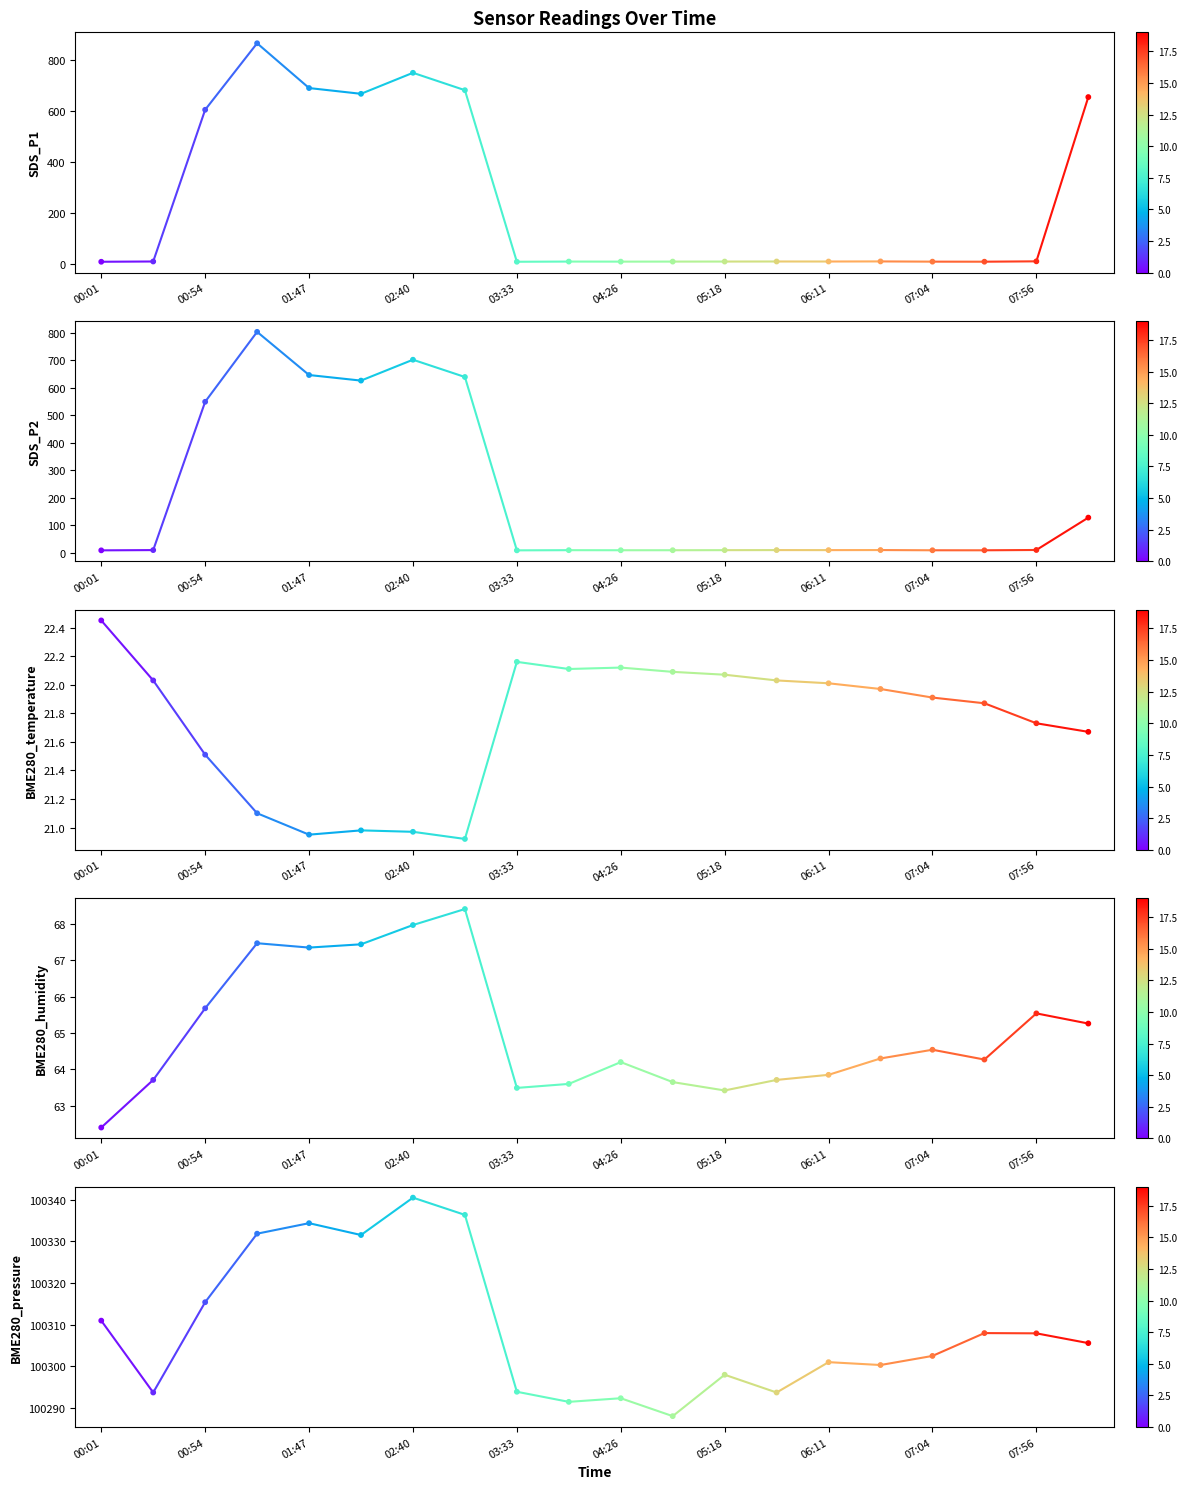

At how many categories does at least one series exceed 68676?

20